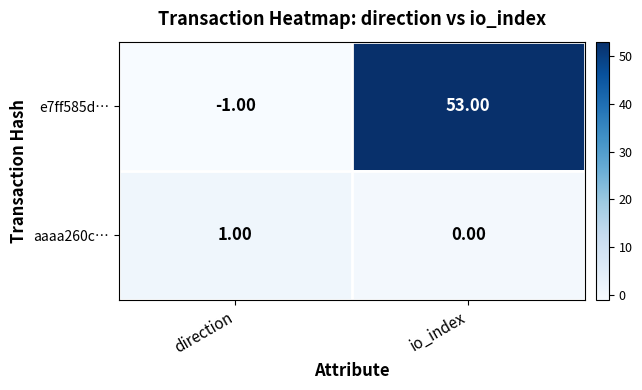

At which label is e7ff585d… closest to 26?

direction